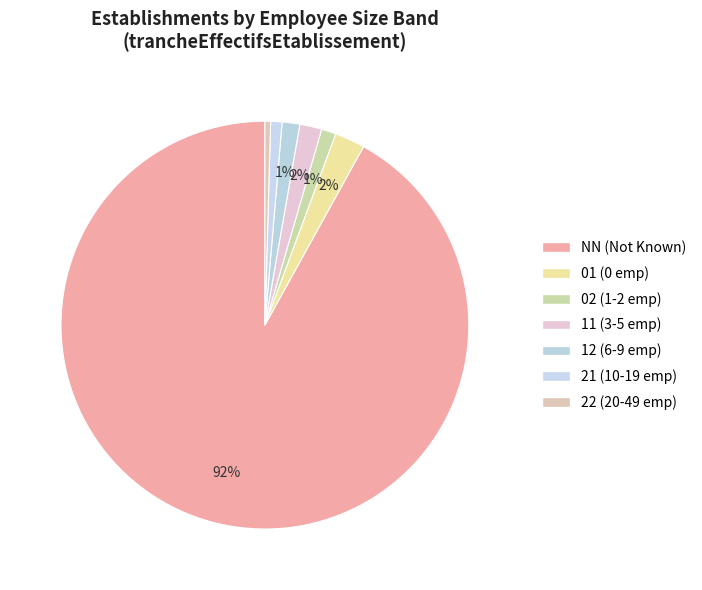

Rank the categories by value from lowest to highest.

22, 21, 02, 12, 11, 01, NN